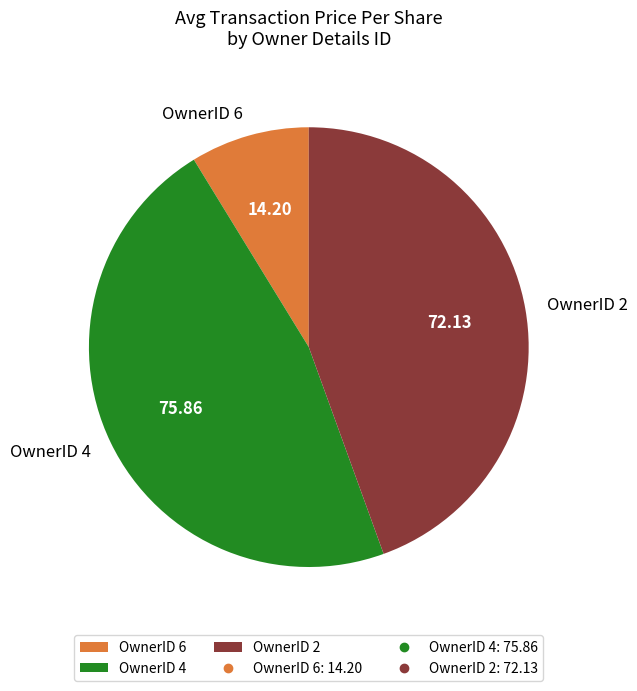

Which category has the smallest portion of the pie?

OwnerID 6